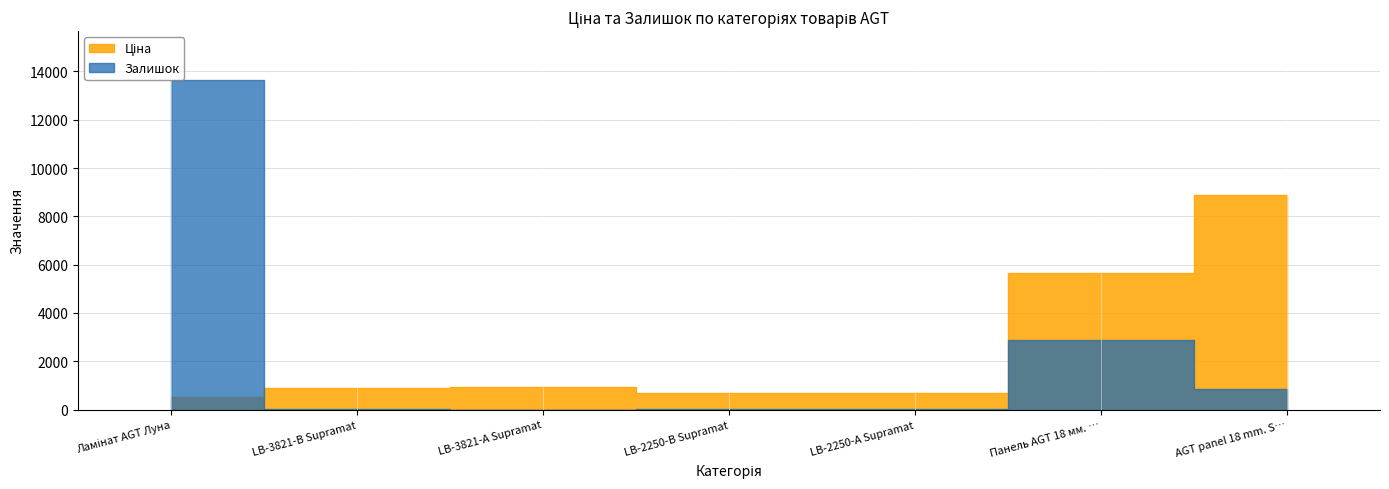

What is the difference between the second highest and minimum values in the Залишок series?

2888.0